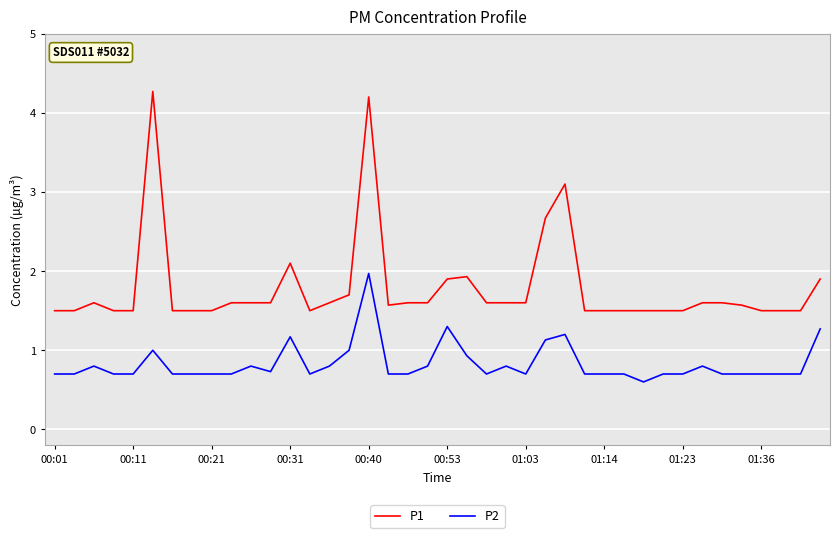

Which series has the widest spread of values?

P1